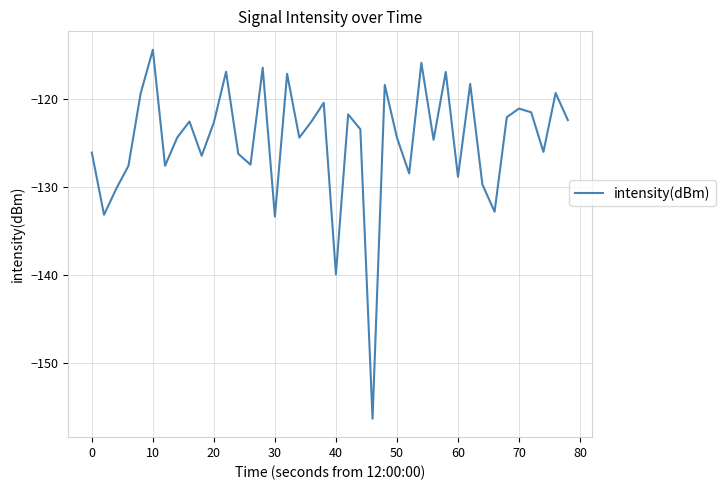

What is the difference between the maximum and minimum values?

42.0